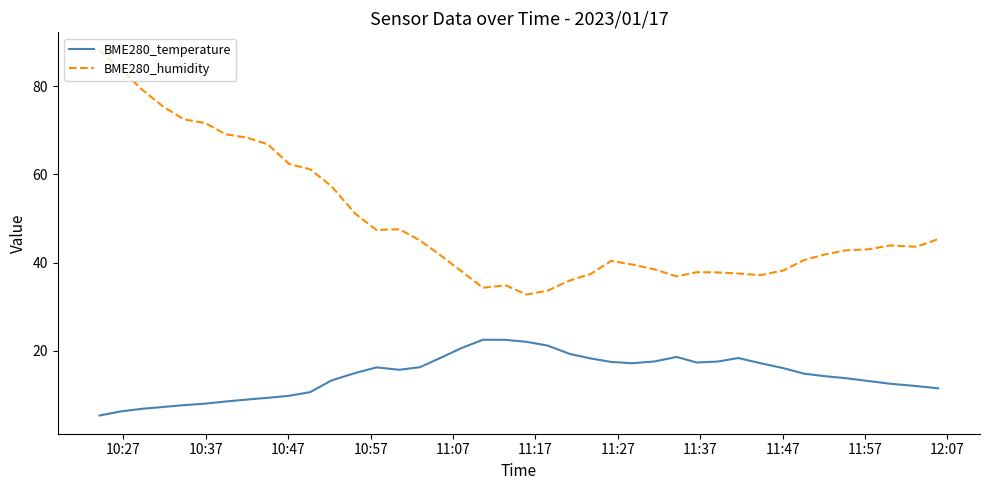

What is the sum of all BME280_humidity values?

1980.5